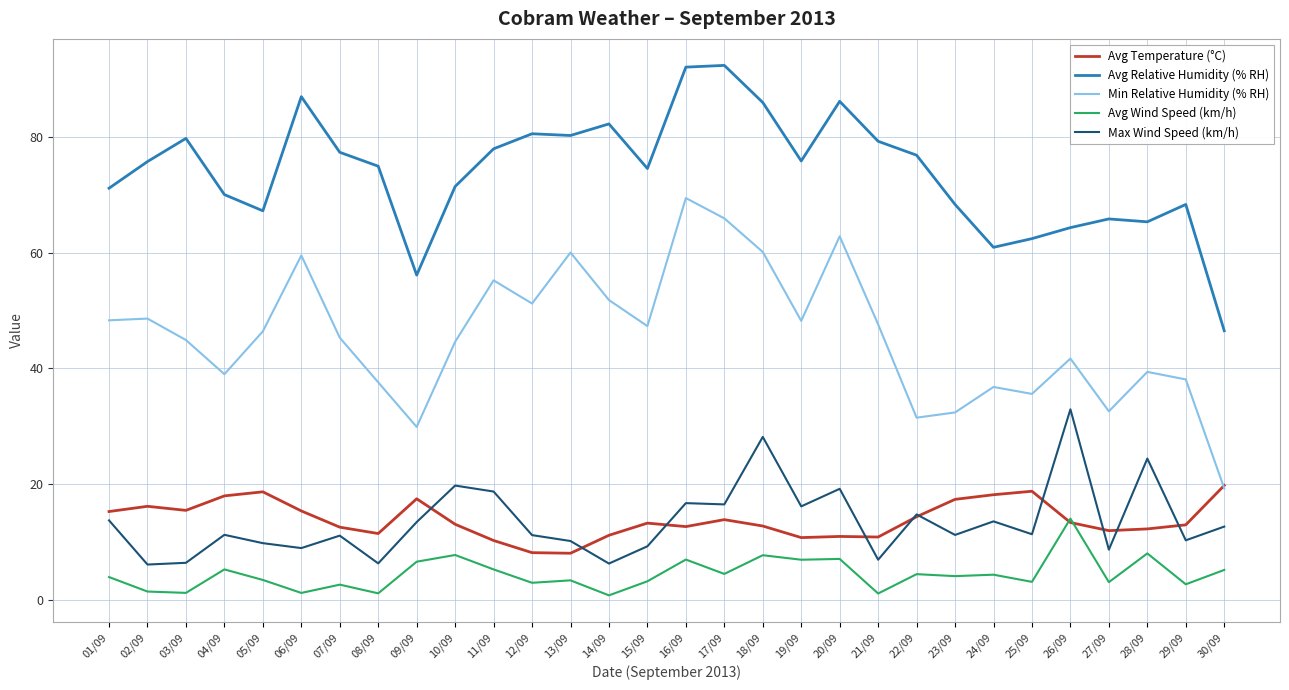

Is the value of Avg Wind Speed (km/h) at 23/09 greater than the value of Max Wind Speed (km/h) at 10/09?

No